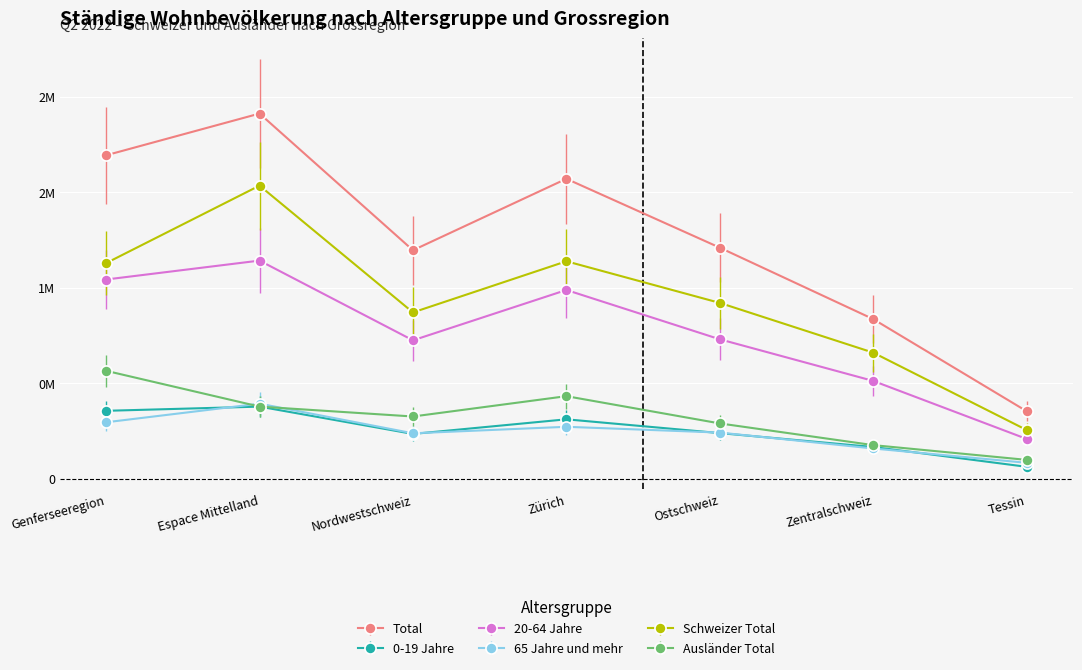

What value does the 0-19 Jahre series have at Zürich, to the nearest 50?

310800